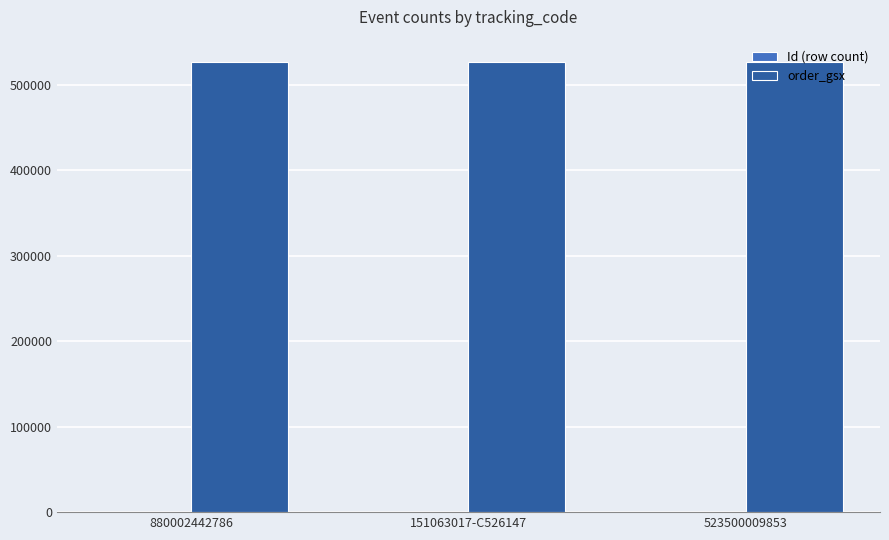

How many categories are shown in the chart?

3